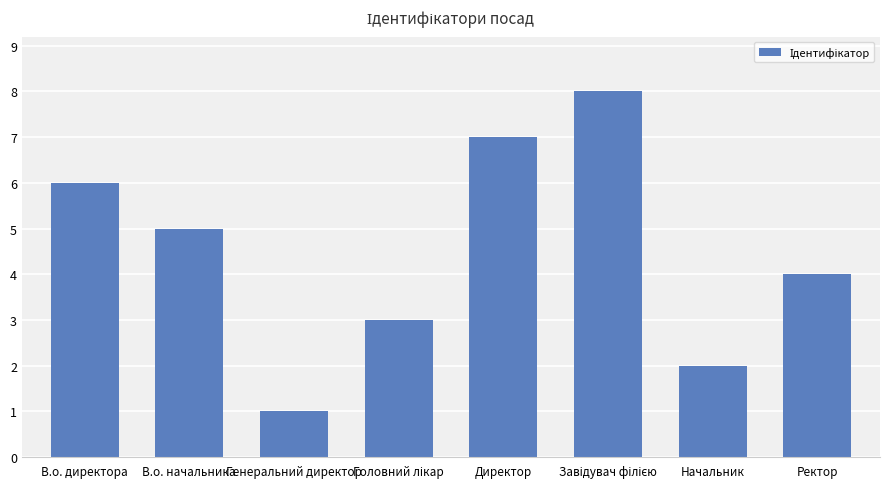

Between Генеральний директор and Начальник, which is larger?

Начальник